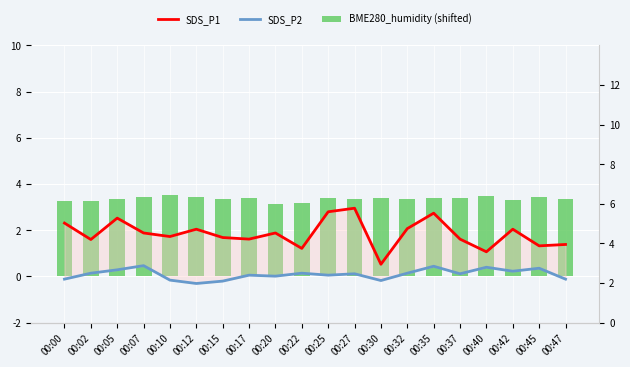

Which series has the largest total across all categories?

SDS_P1